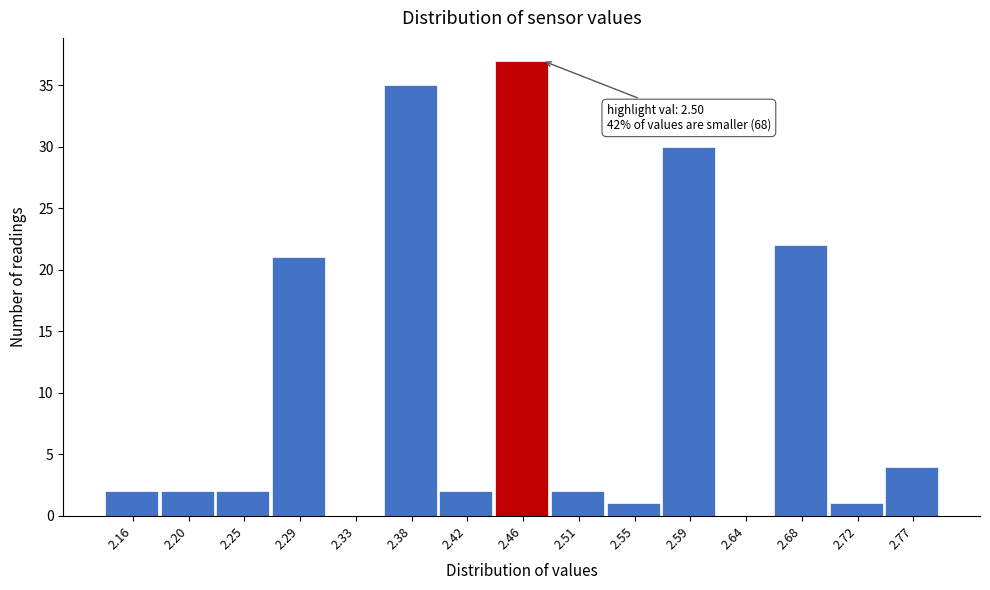

Reading left to right, list all the values displayed in this chart.

2.16=2	2.20=2	2.25=2	2.29=21	2.33=0	2.38=35	2.42=2	2.46=37	2.51=2	2.55=1	2.59=30	2.64=0	2.68=22	2.72=1	2.77=4